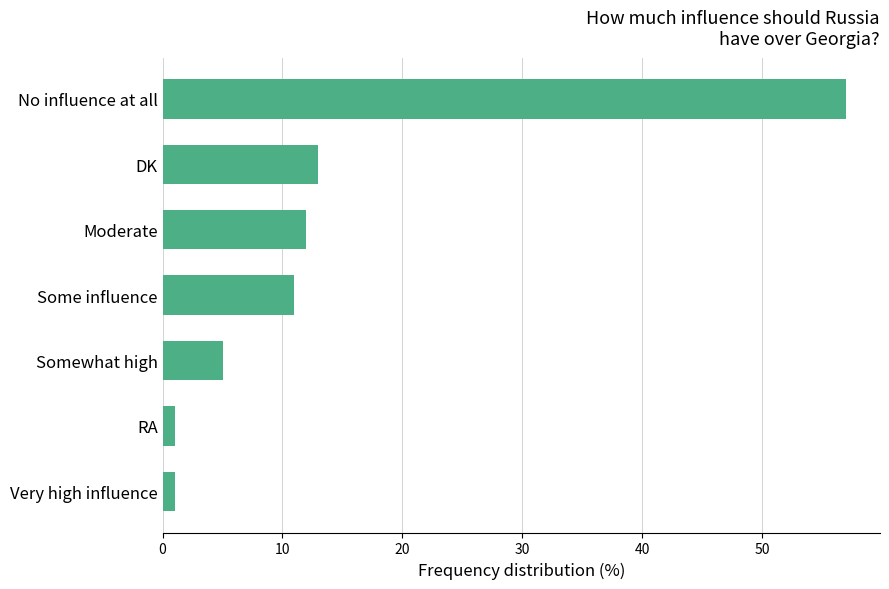

At which label is the value closest to 29?

DK